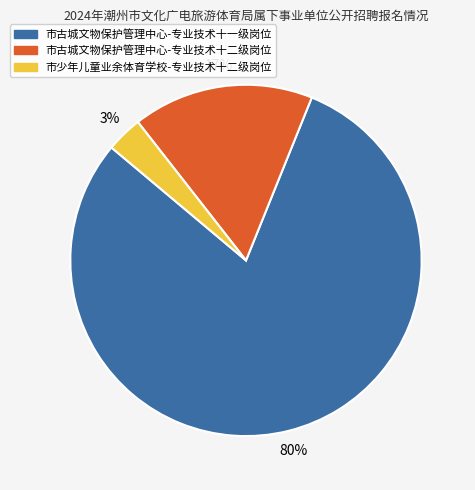

Which has a higher value, 市古城文物保护管理中心-专业技术十一级岗位 or 市少年儿童业余体育学校-专业技术十二级岗位?

市古城文物保护管理中心-专业技术十一级岗位